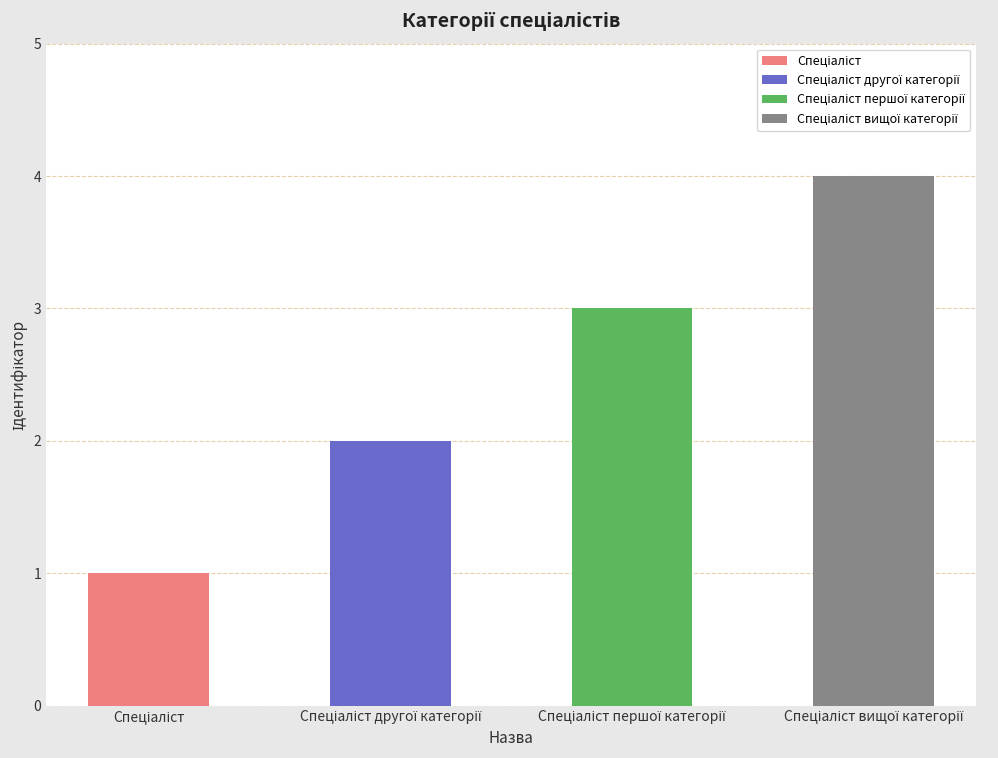

What is the label of the 1st bar from the right?

Спеціаліст вищої категорії